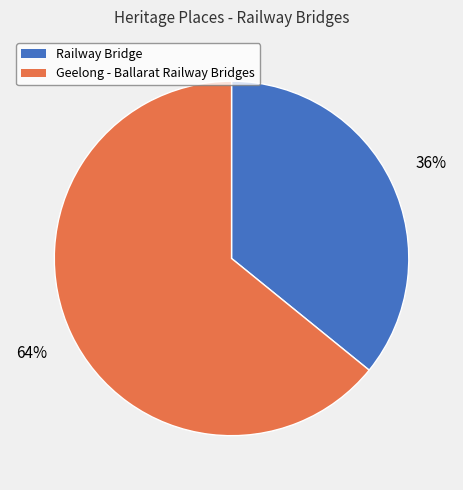

Is it true that Geelong - Ballarat Railway Bridges is 71% of the pie?

False